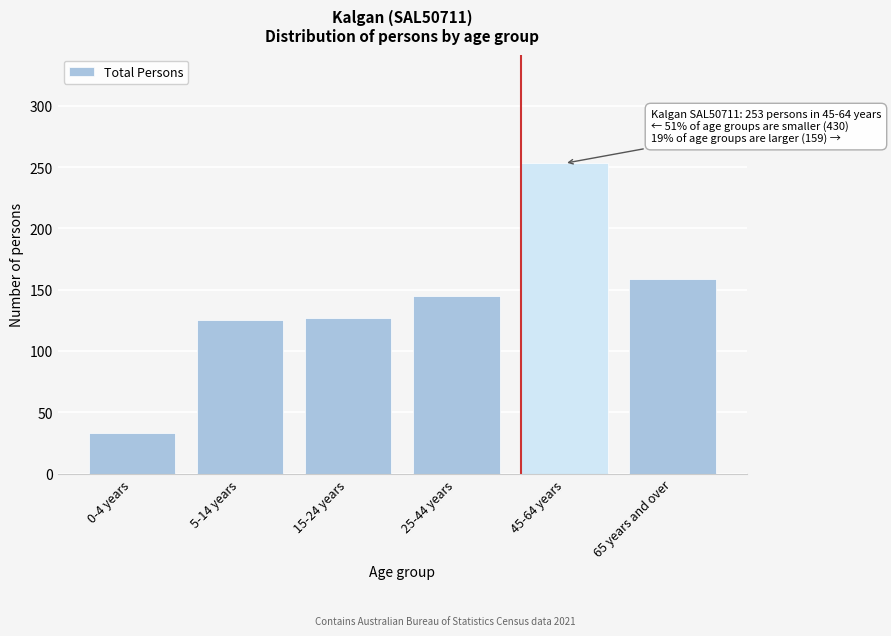

Reading left to right, transcribe all the data shown in this chart.

33	125	127	145	253	159